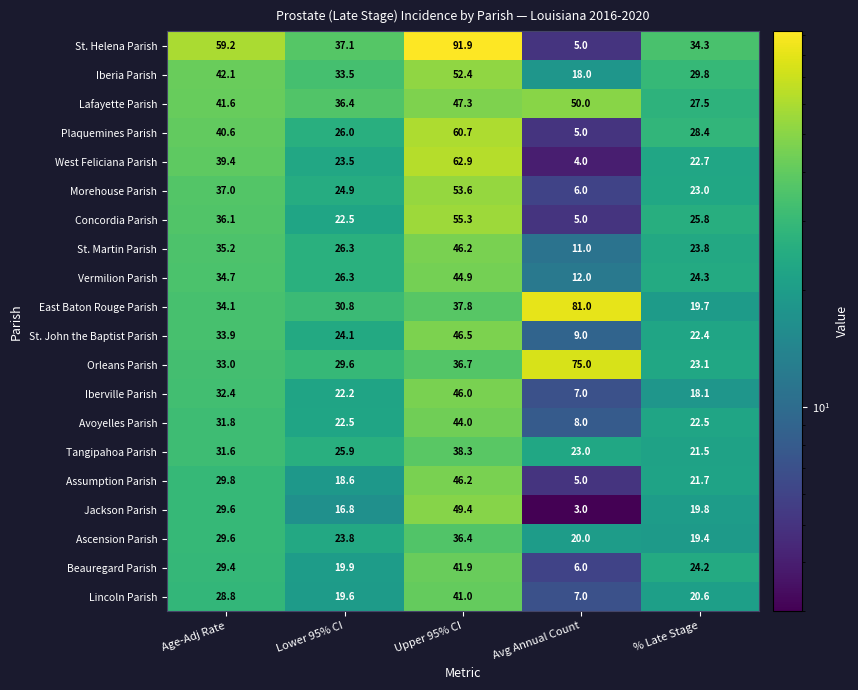

What is the sum of all Tangipahoa Parish values?

140.3